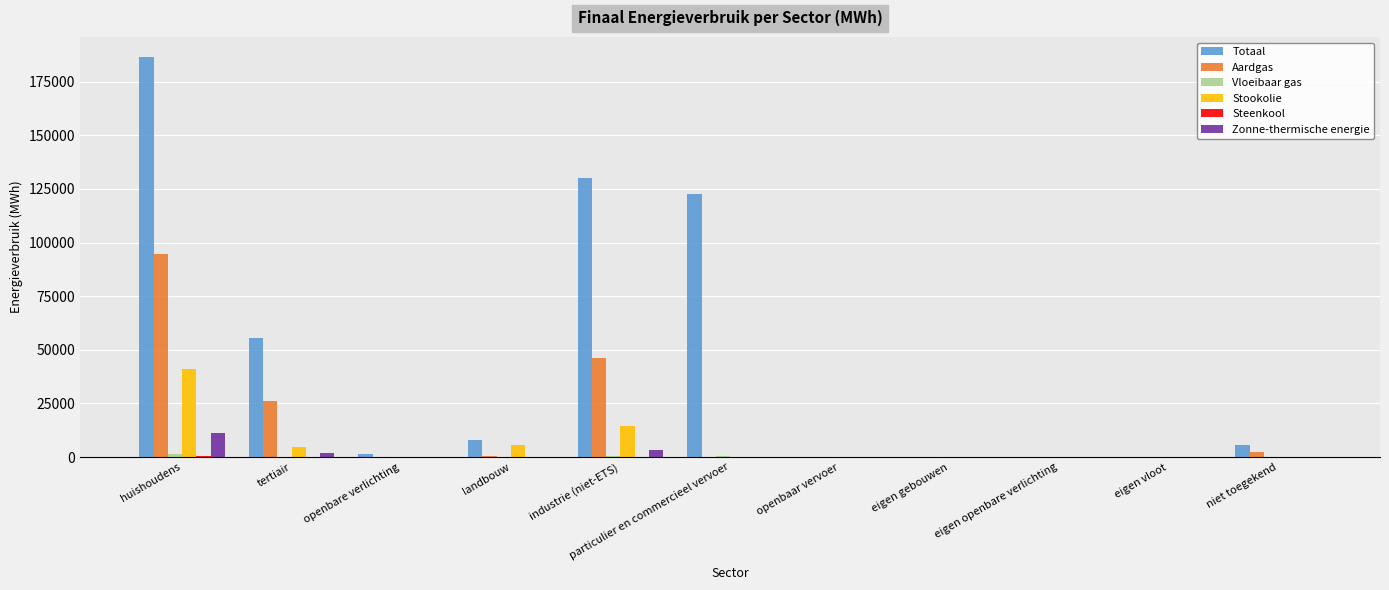

At which category is the sum across all series the highest?

huishoudens